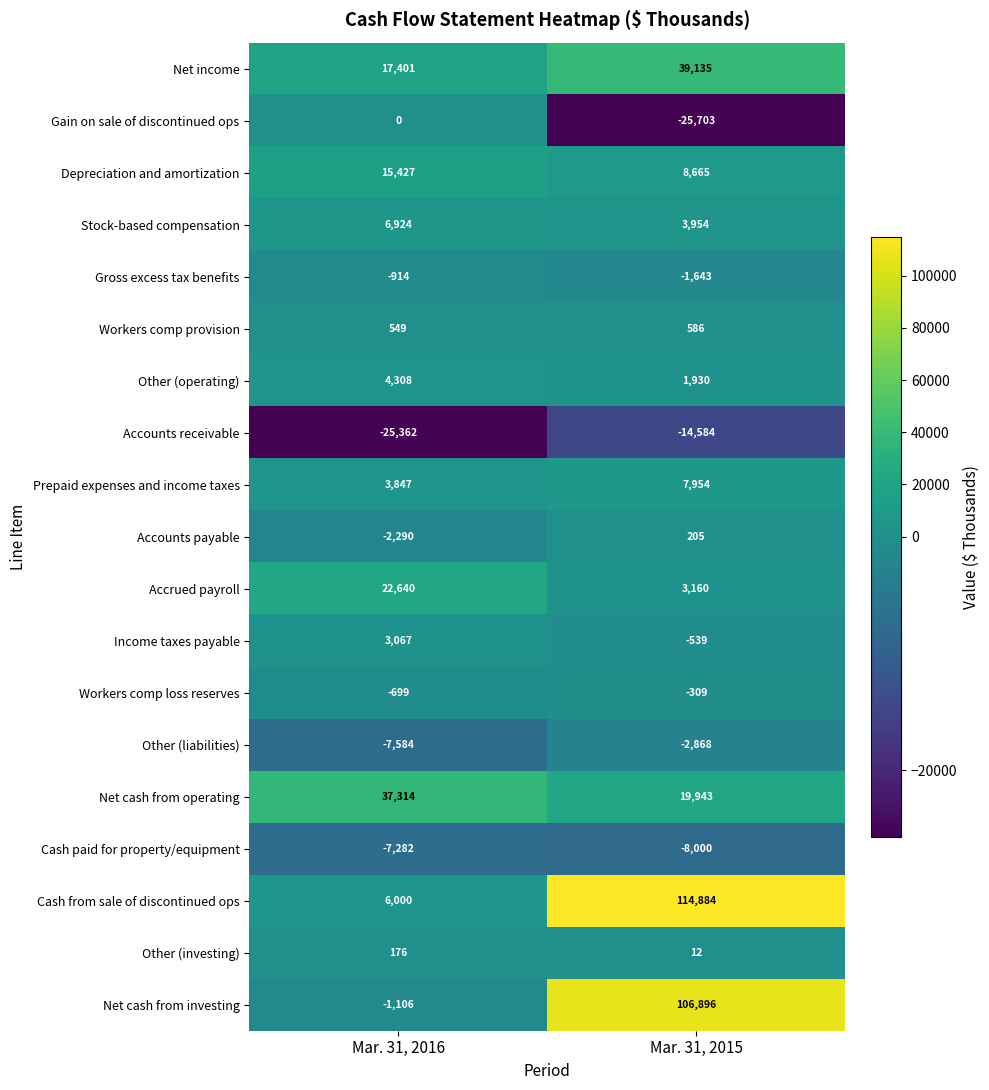

Which category has the highest value in the Workers comp provision series?

Mar. 31, 2015